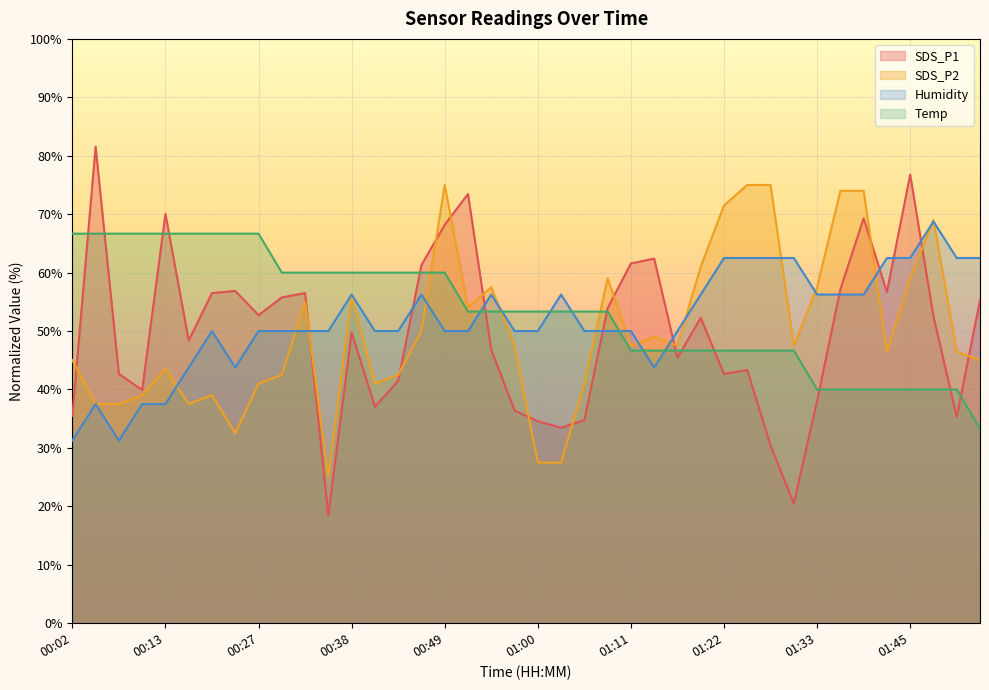

Which has a higher value, 01:19 or 01:06?

01:19